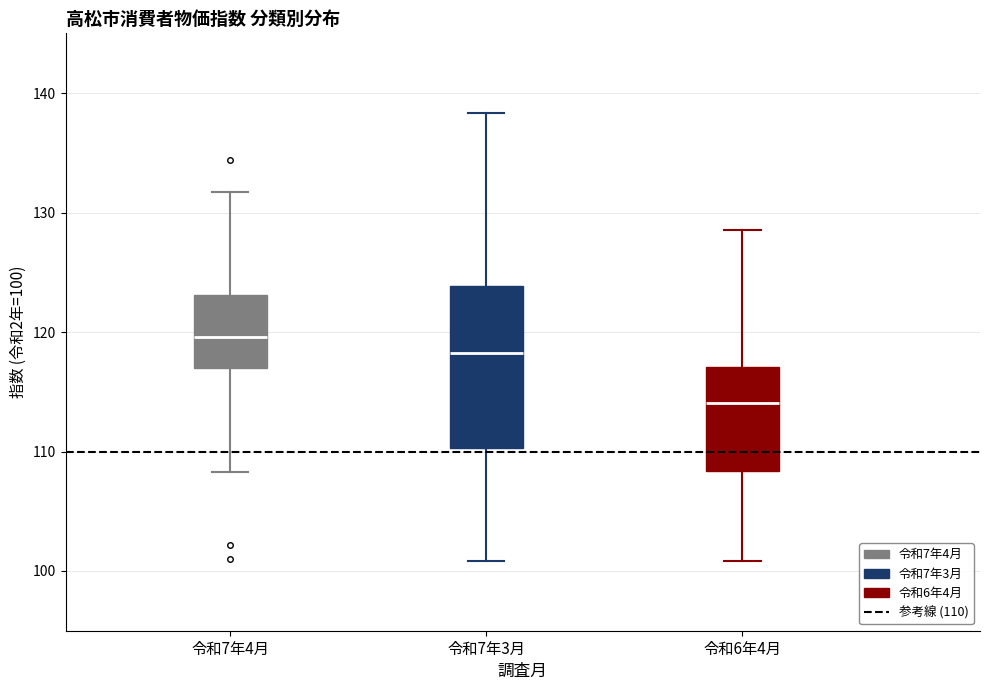

Which box is the tallest, from its lower edge to its upper edge?

令和7年3月